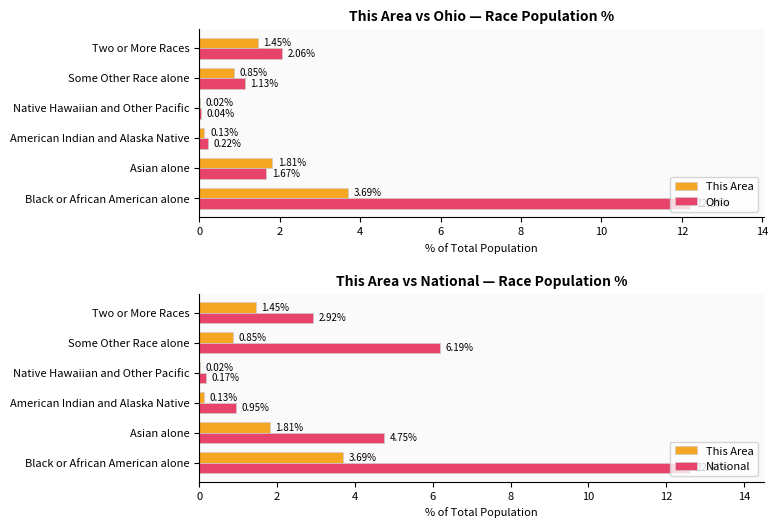

List the series in order of their overall mean, lowest first.

This Area, Ohio, National